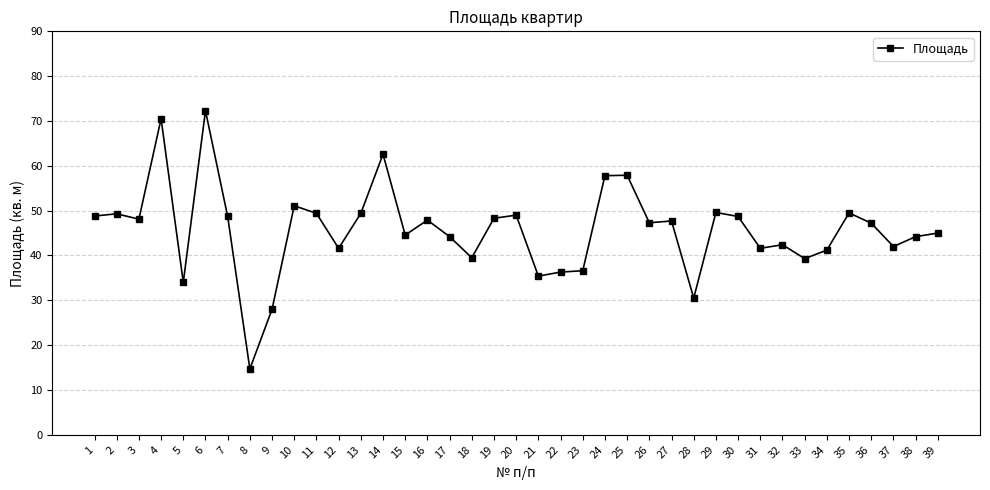

How many lines are shown in the chart?

1